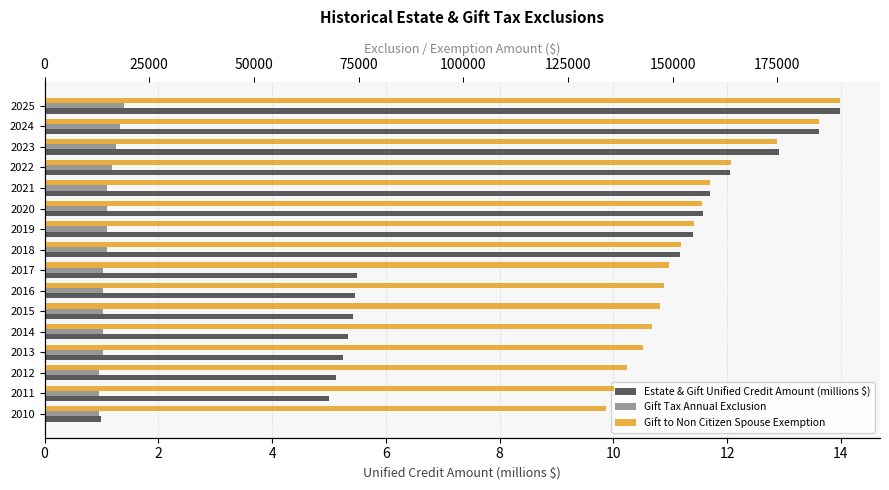

How many values in the Estate & Gift Unified Credit Amount (millions $) series are below 11?

8